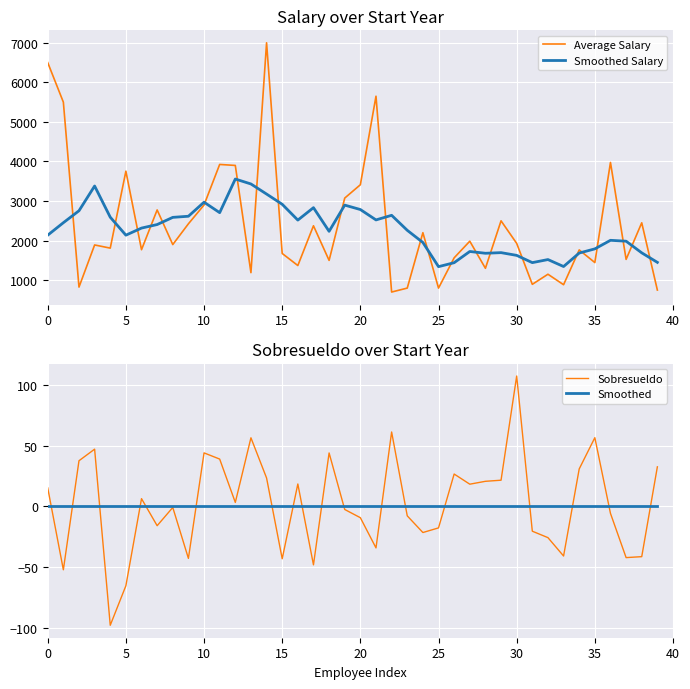

Which has a higher value, 36 or 30?

36